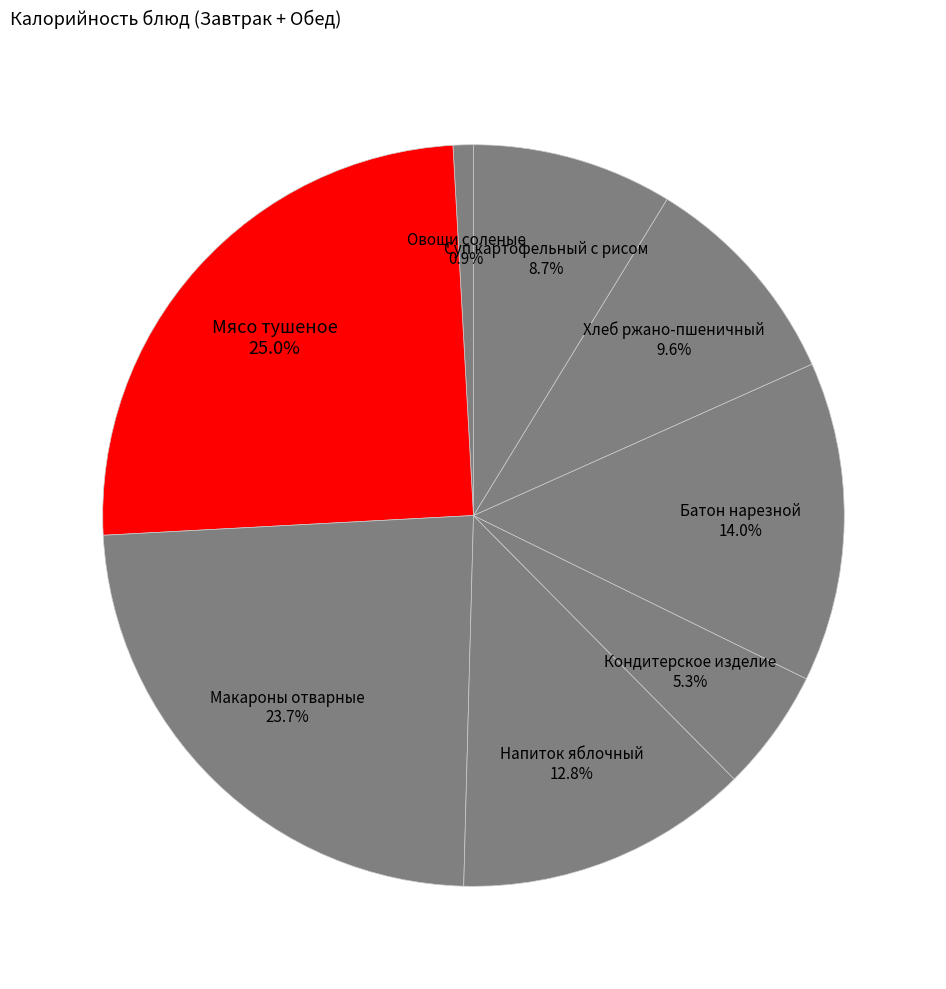

Is there any slice that represents more than half of the pie?

No